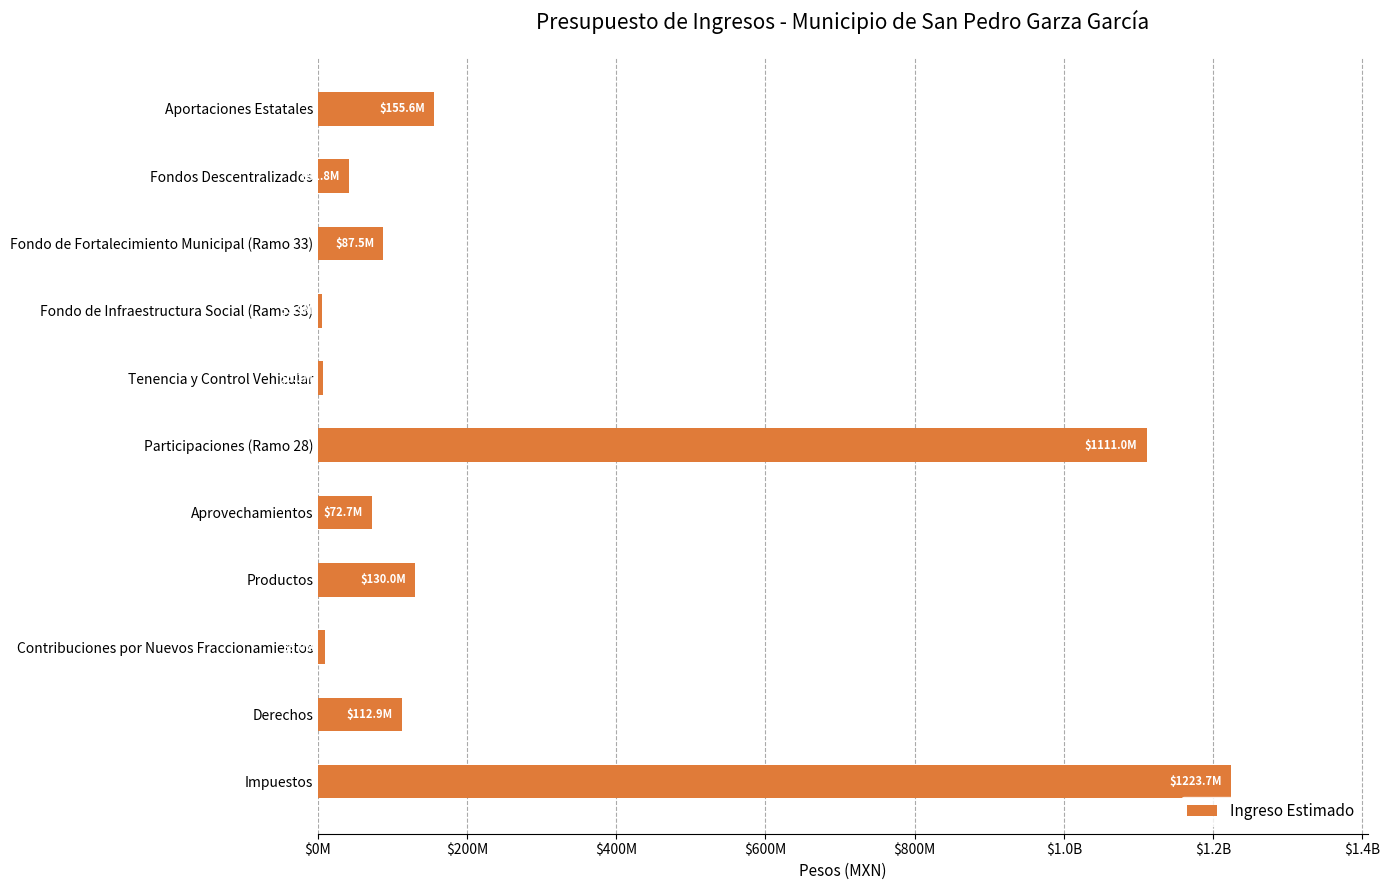

Does the chart contain any negative values?

No